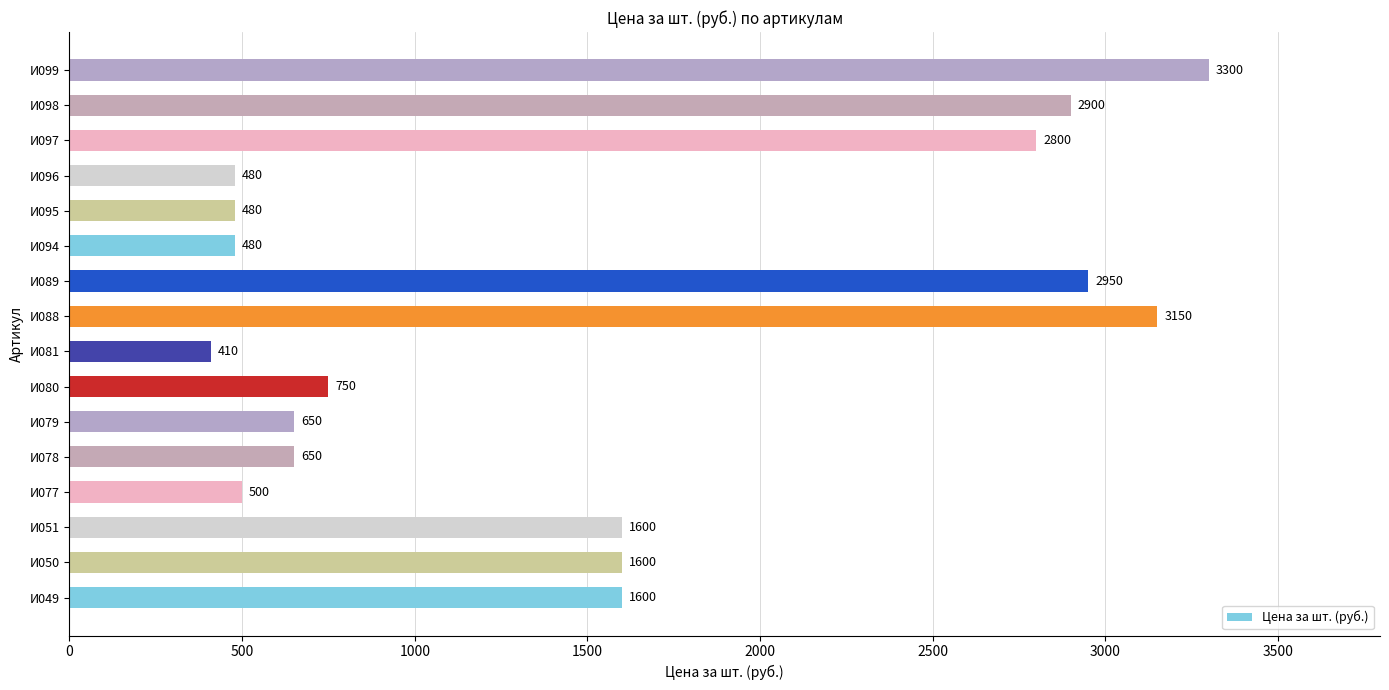

What is the sum of all values?

24300